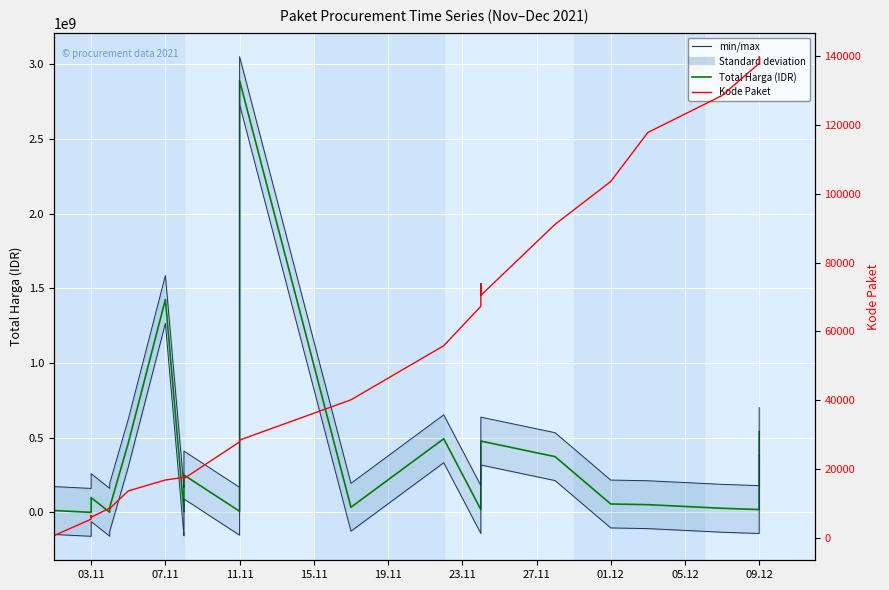

How many values in min/max are below zero?

27